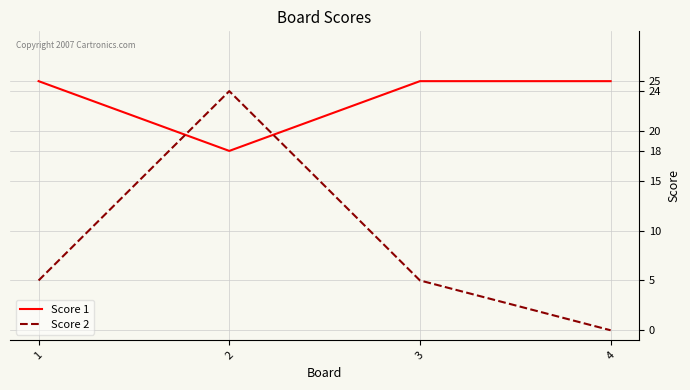

True or false: Score 1 has more than 1 interior local peaks.

False